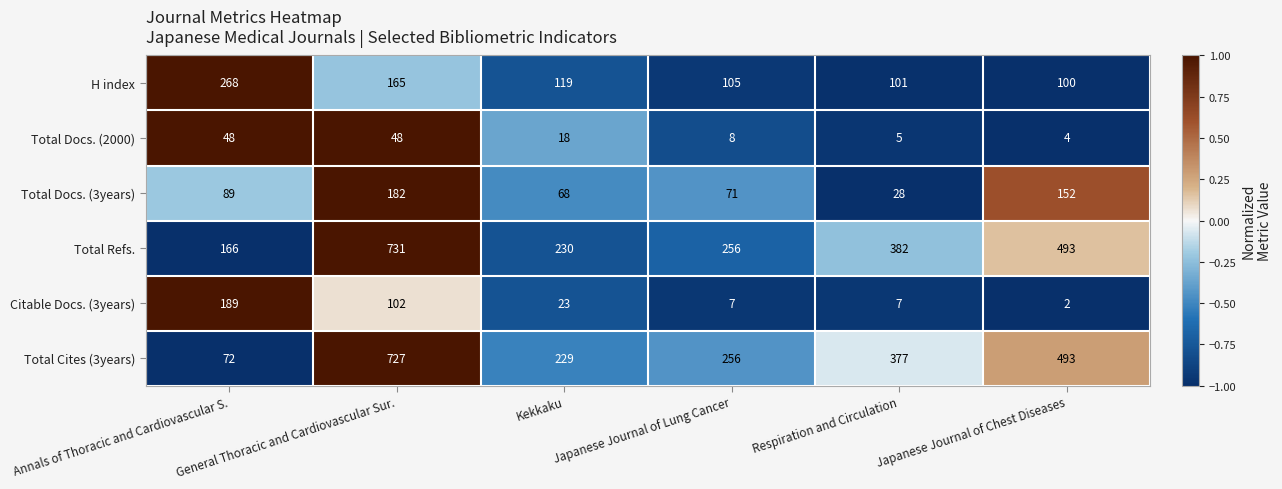

Which series changed the most between Kekkaku and Respiration and Circulation?

Total Refs.